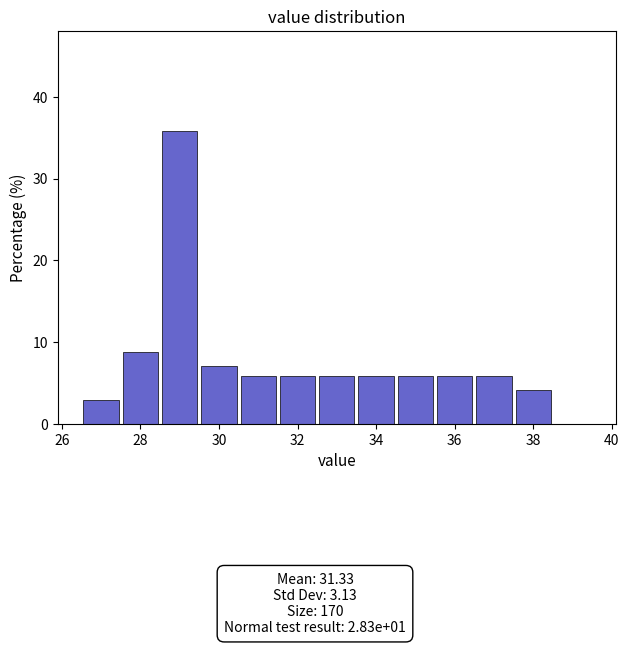

Which range on the x-axis has the tallest bar?

28.5 to 29.5